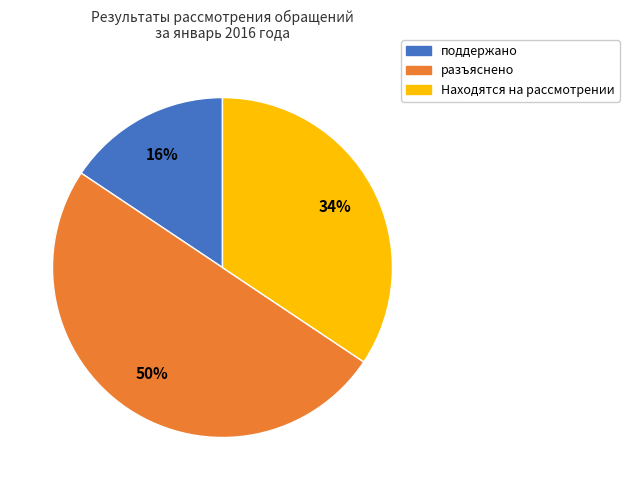

What is the ratio of the value at поддержано to the value at разъяснено?

0.3